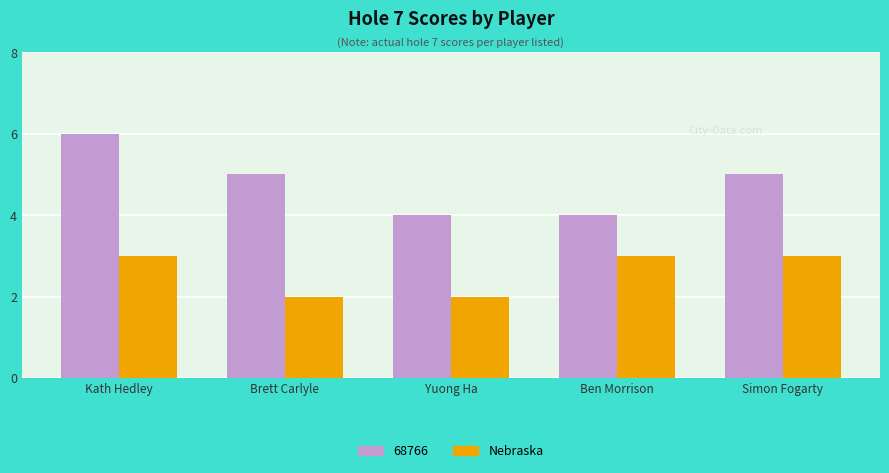

What is the smallest value displayed?

2